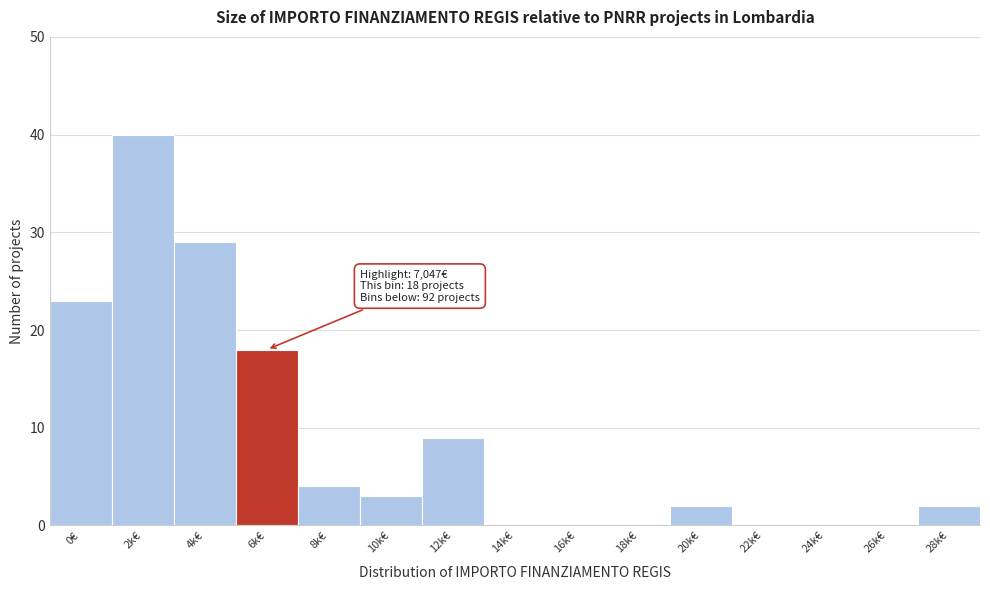

Reading right to left, transcribe all the data shown in this chart.

28k€=2	26k€=0	24k€=0	22k€=0	20k€=2	18k€=0	16k€=0	14k€=0	12k€=9	10k€=3	8k€=4	6k€=18	4k€=29	2k€=40	0€=23